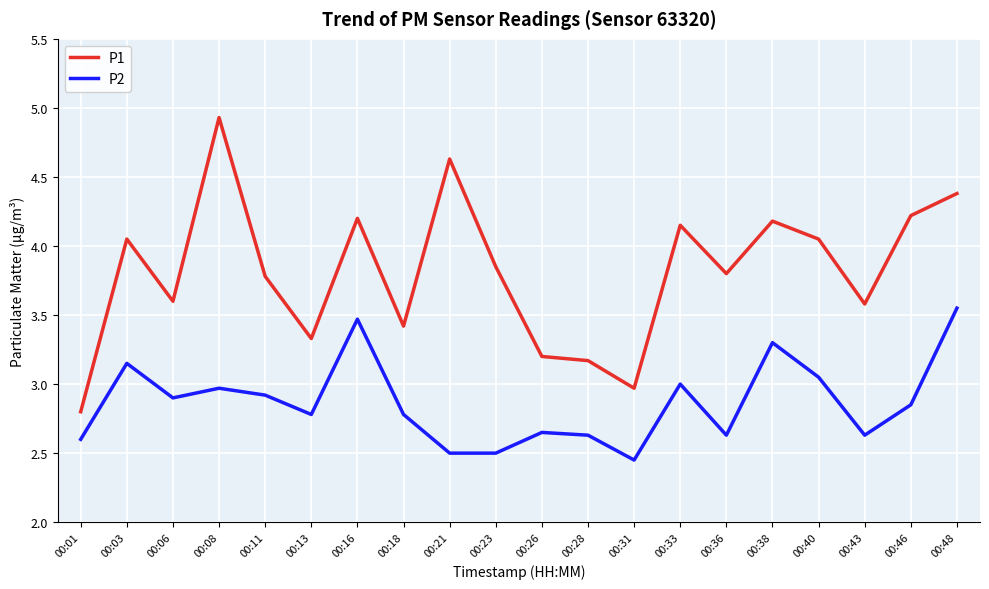

Is the value of P1 at 00:26 greater than the value of P2 at 00:28?

Yes